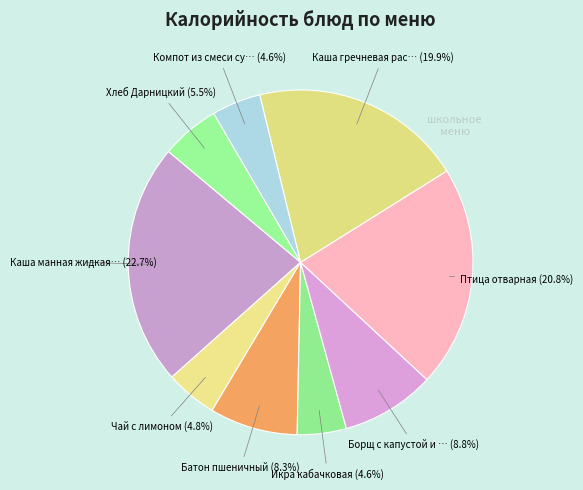

Rank the categories by value from highest to lowest.

Каша манная жидкая с вареньем, Птица отварная, Каша гречневая рассыпчатая, Борщ с капустой и картофелем, Батон пшеничный, Хлеб Дарницкий, Чай с лимоном, Икра кабачковая, Компот из смеси сухофруктов